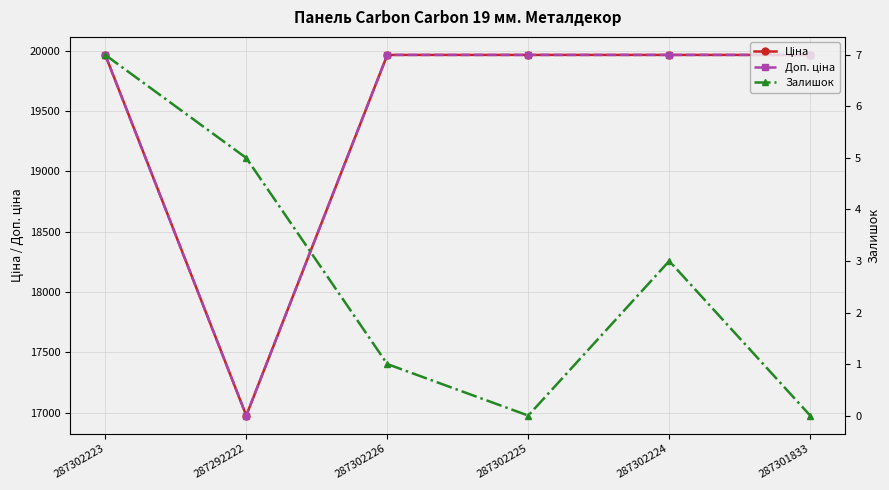

Which series has the largest total across all categories?

Ціна